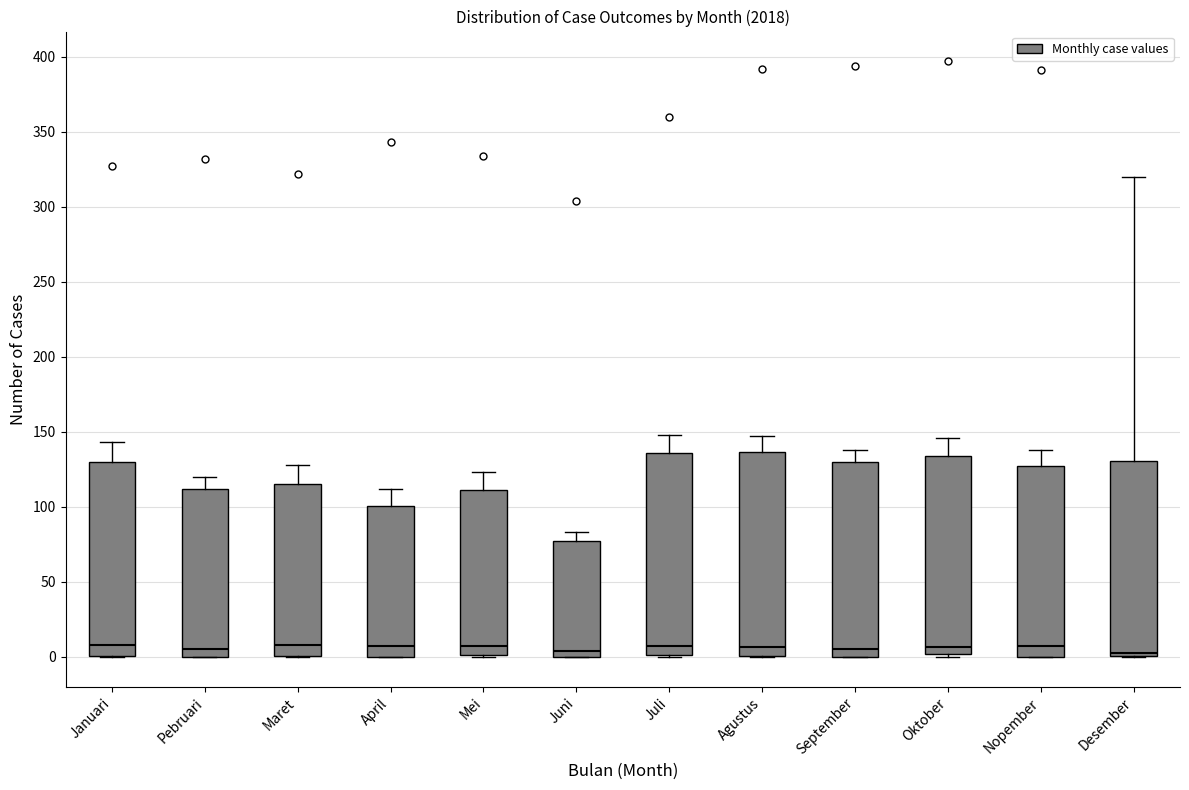

Where does the upper whisker of the box for Mei end on the y-axis? The values are not printed on the chart, so give them approximately, as read against the axis.

125